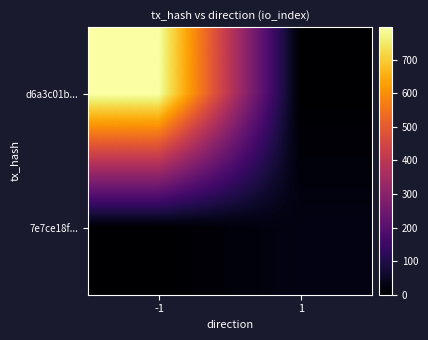

List the series in order of their peak value, lowest first.

7e7ce18f..., d6a3c01b...